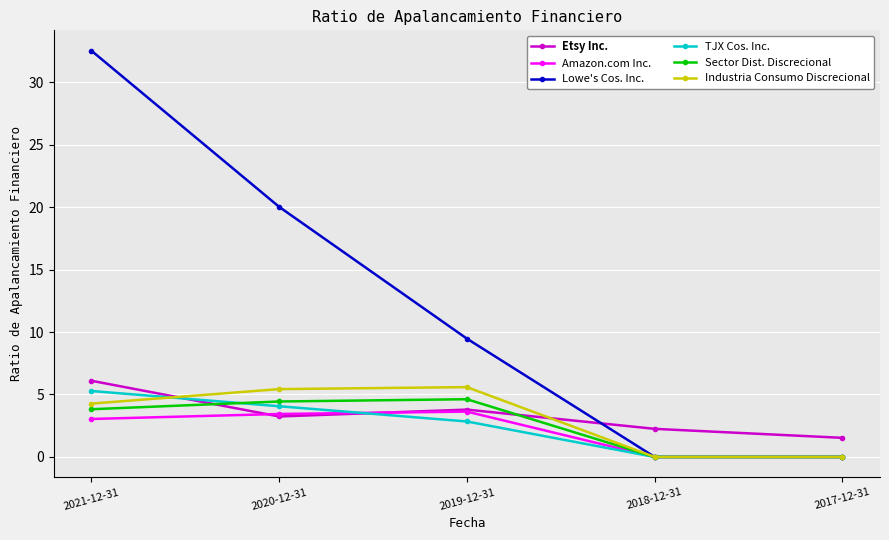

At how many categories does at least one series exceed 6?

3